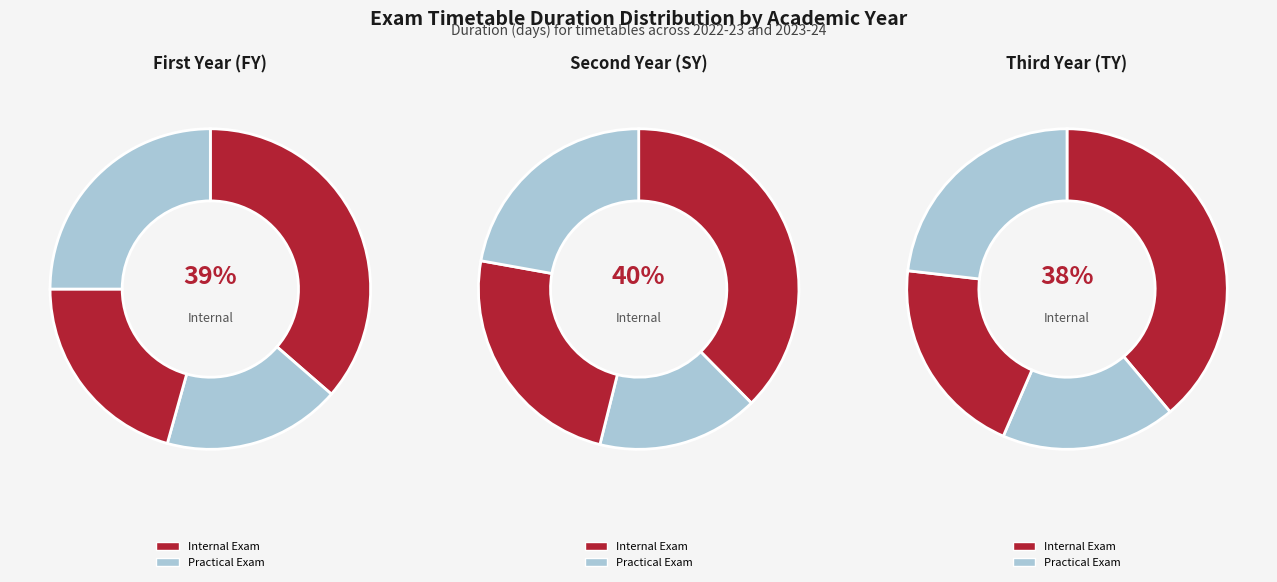

Is there a majority slice in this chart?

No